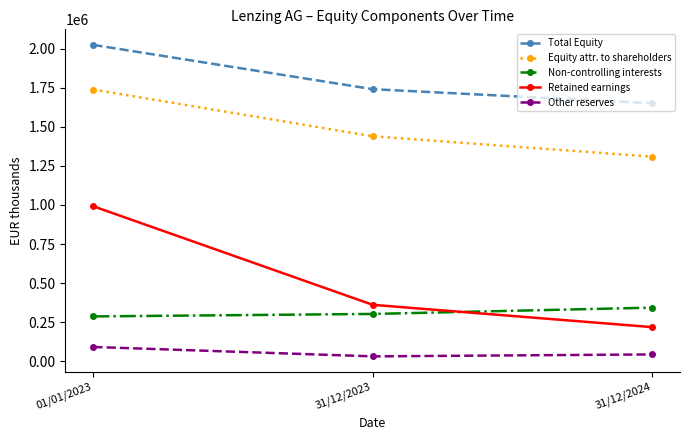

Which label corresponds to the largest value in the chart?

01/01/2023